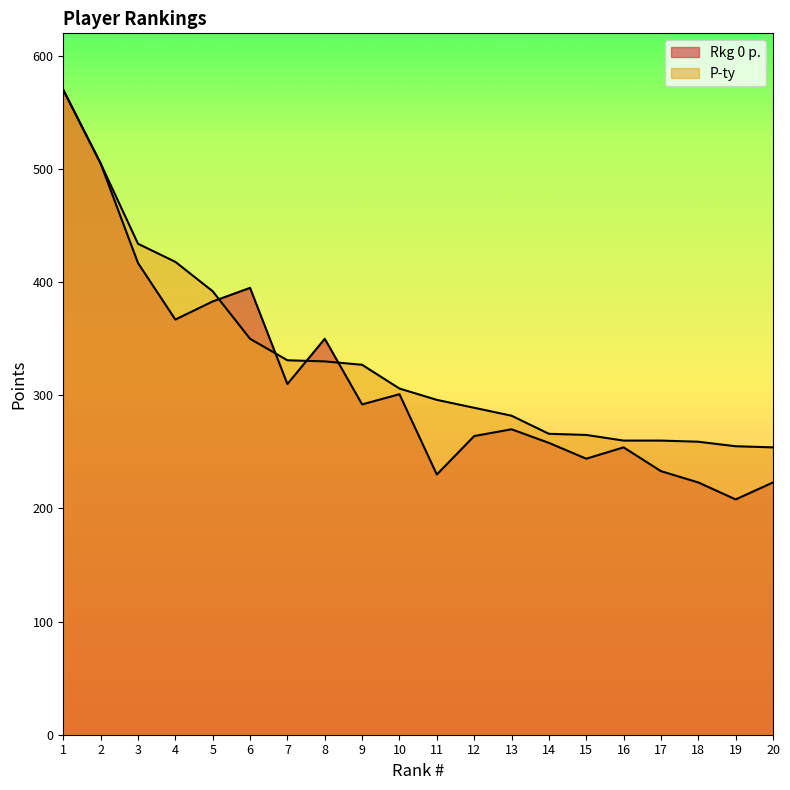

What is the sum of the Rkg 0 p. values at 15 and 8?

594